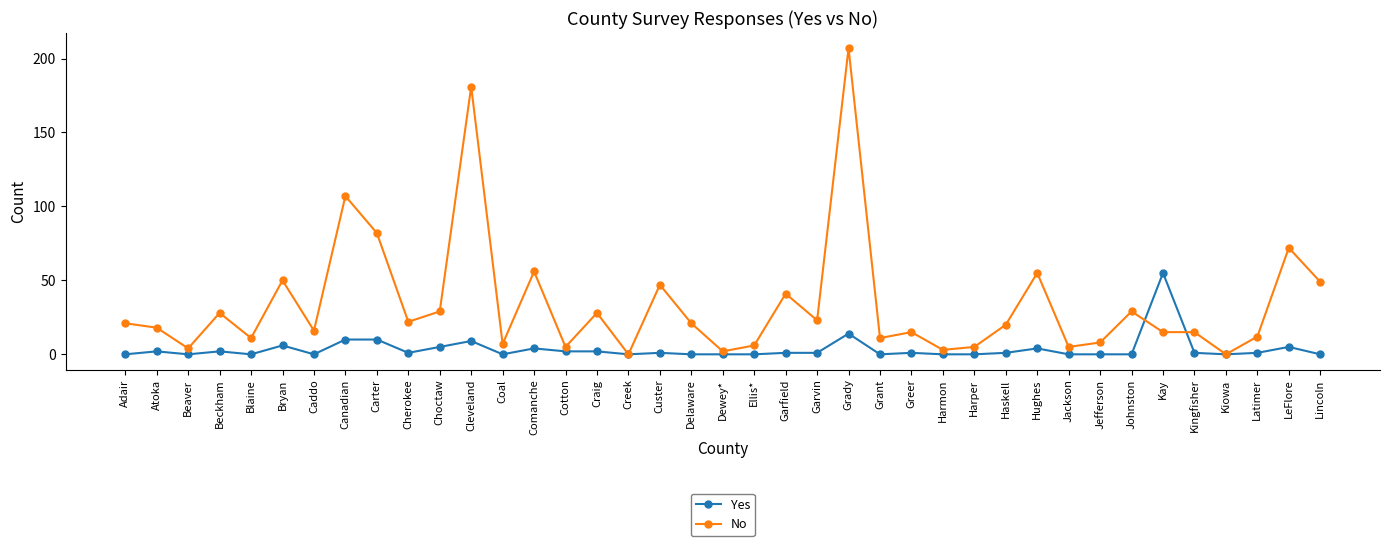

Reading left to right, extract all data points from this chart.

Yes: 0	2	0	2	0	6	0	10	10	1	5	9	0	4	2	2	0	1	0	0	0	1	1	14	0	1	0	0	1	4	0	0	0	55	1	0	1	5	0
No: 21	18	4	28	11	50	16	107	82	22	29	181	7	56	5	28	0	47	21	2	6	41	23	207	11	15	3	5	20	55	5	8	29	15	15	0	12	72	49